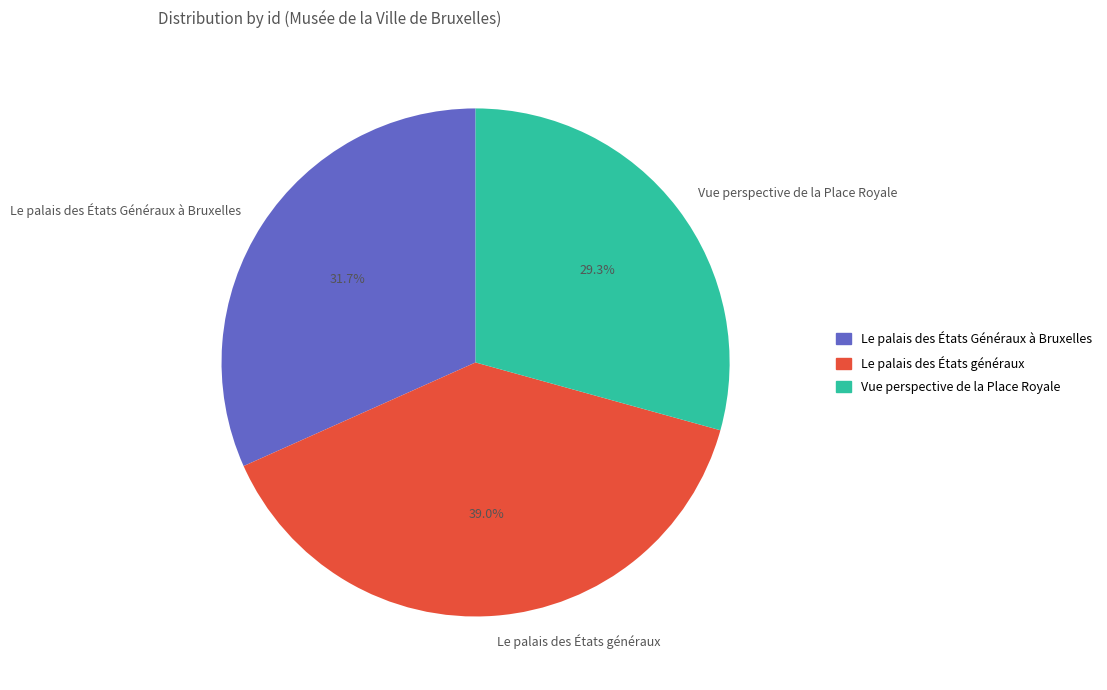

Does Le palais des États Généraux à Bruxelles account for over 50% of the chart?

No